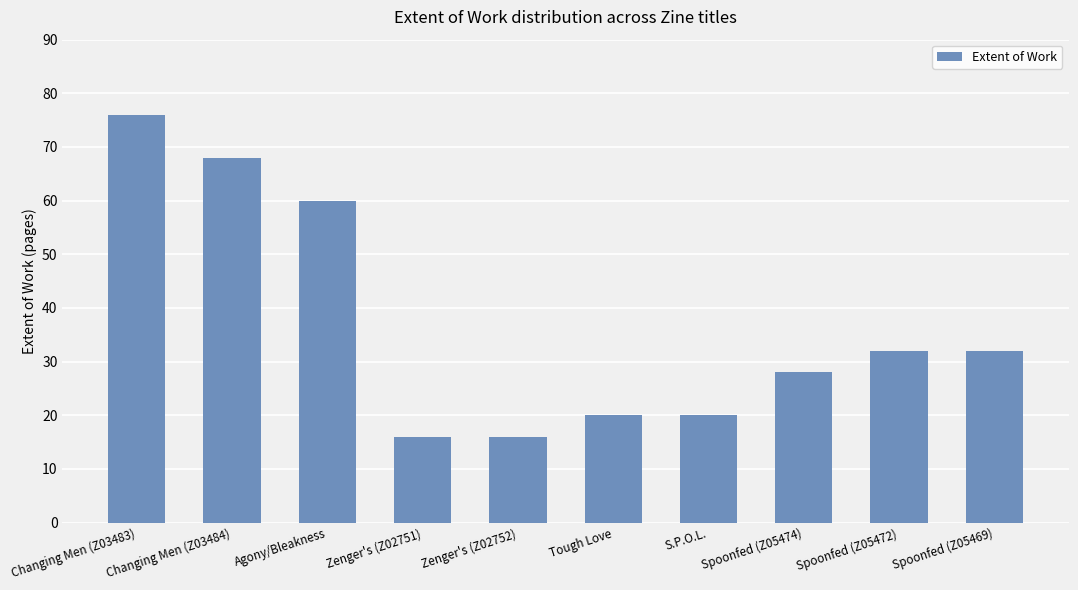

At which category does the chart reach its peak across all series?

Changing Men (Z03483)